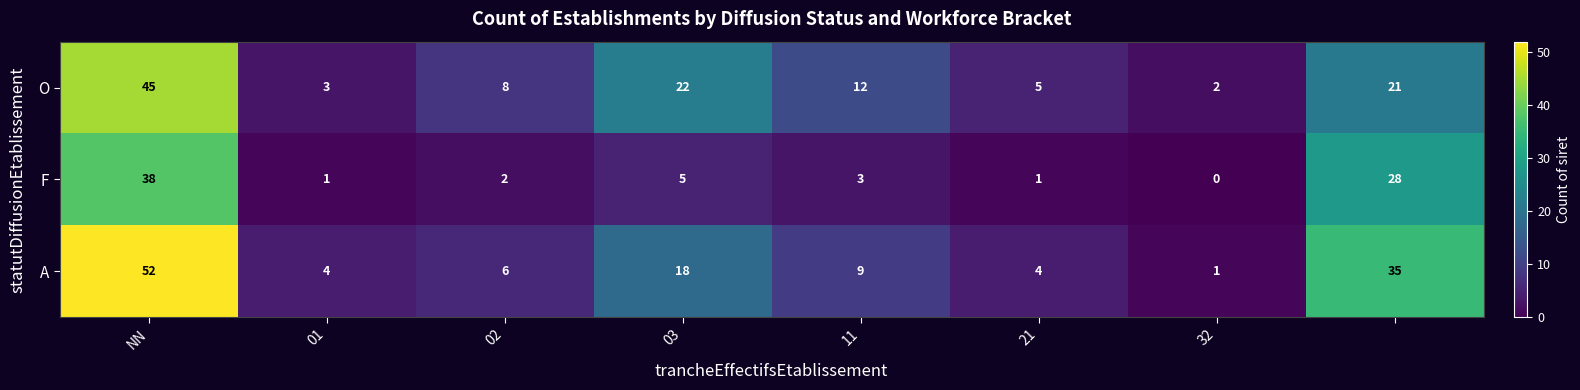

What is the sum of all A values?

129